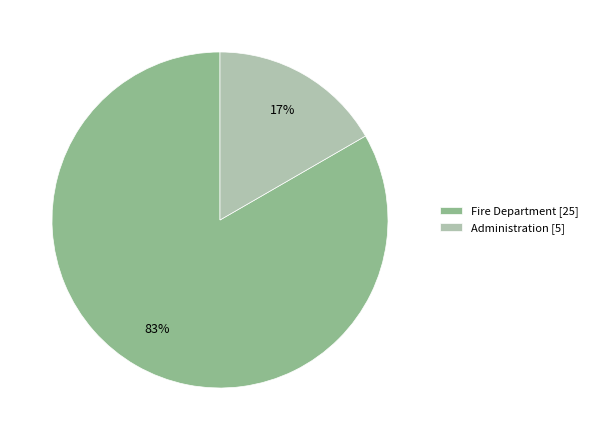

Which slice represents more than half of the pie?

Fire Department